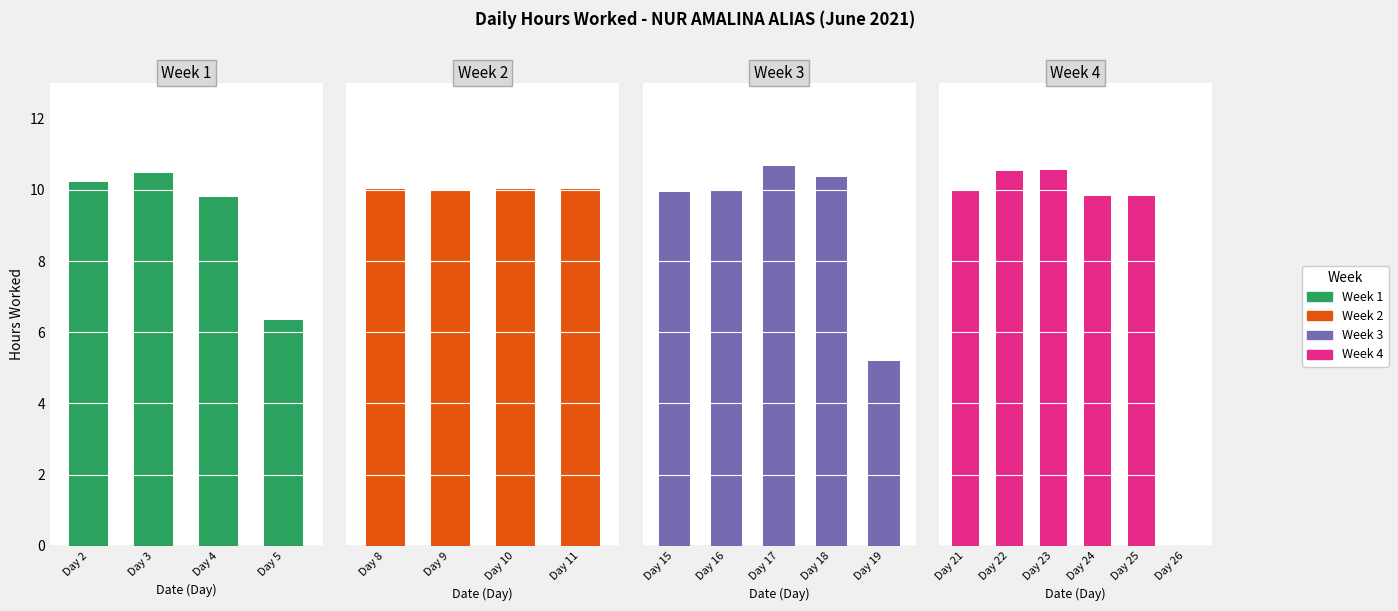

List the labels in order of value, smallest first.

26, 19, 5, 4, 24, 25, 15, 9, 16, 21, 10, 11, 8, 2, 18, 3, 22, 23, 17